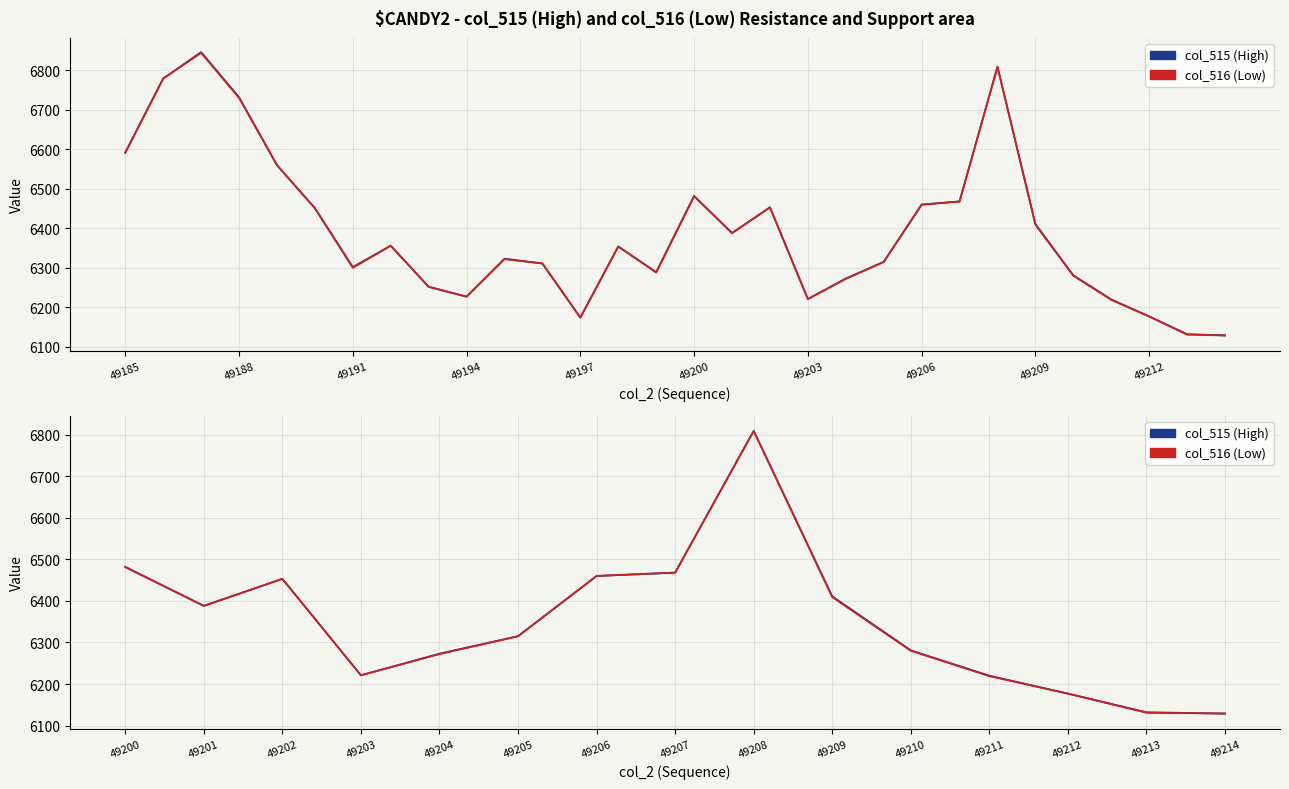

What is the average value of the col_516 series?

6347